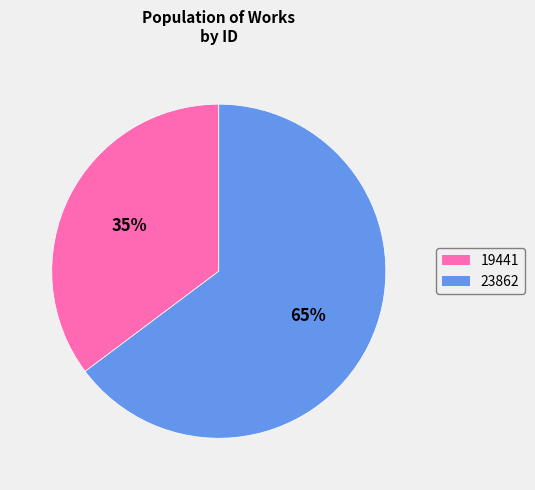

How many slices are in this pie chart?

2